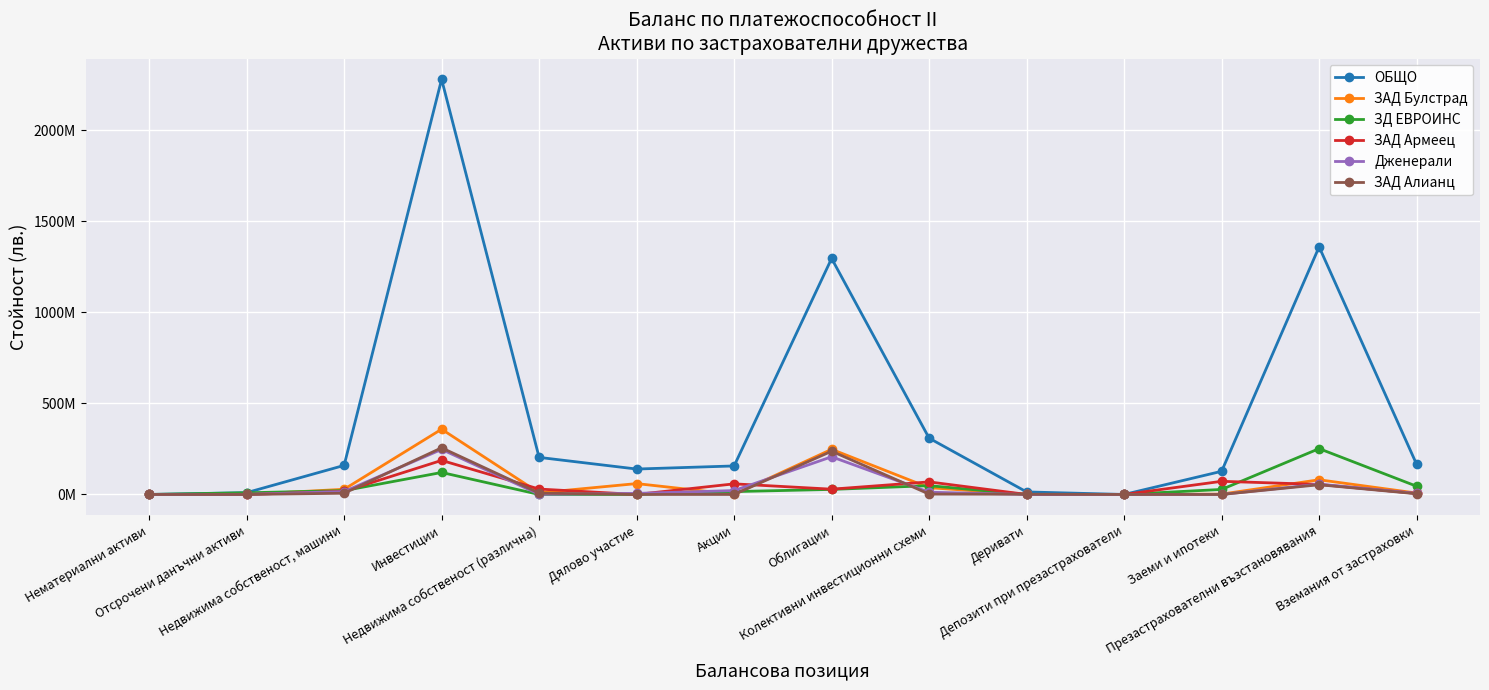

True or false: Дженерали has a value of 26180430.7 at Недвижима собственост, машини.

False